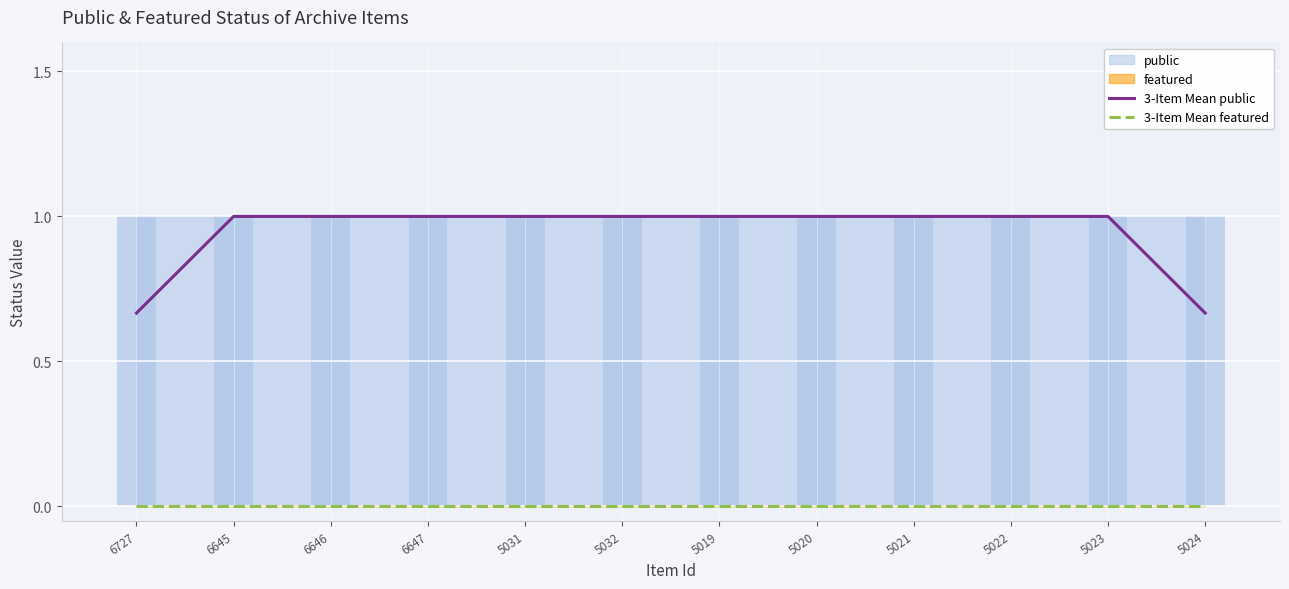

Between 6646 and 6647, which series saw the biggest shift?

3-Item Mean public